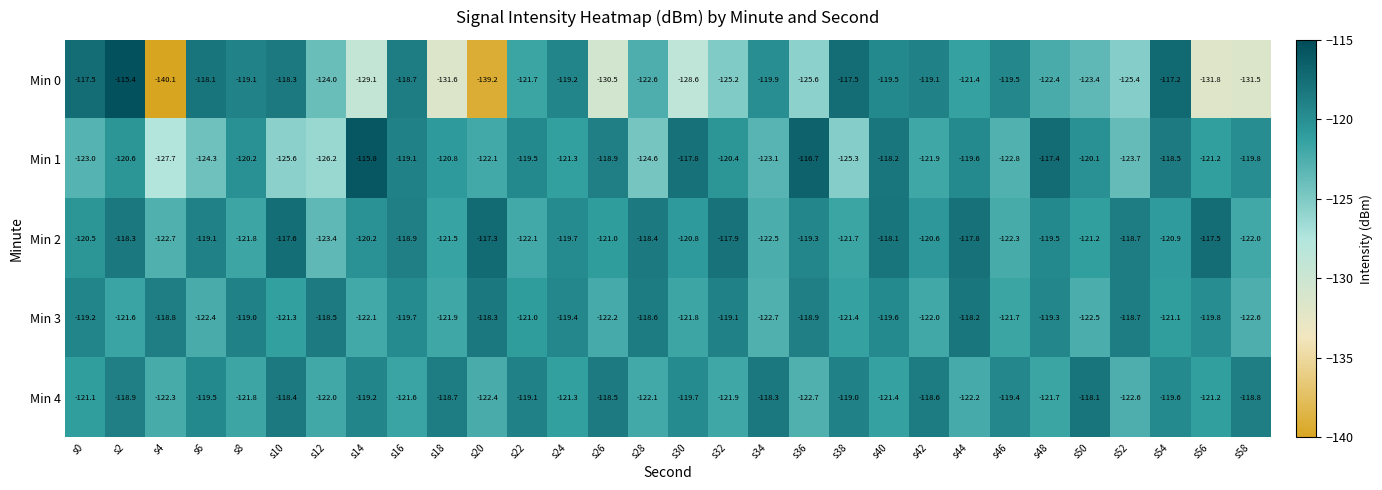

Where does the Min 3 series first go above -119?

s4